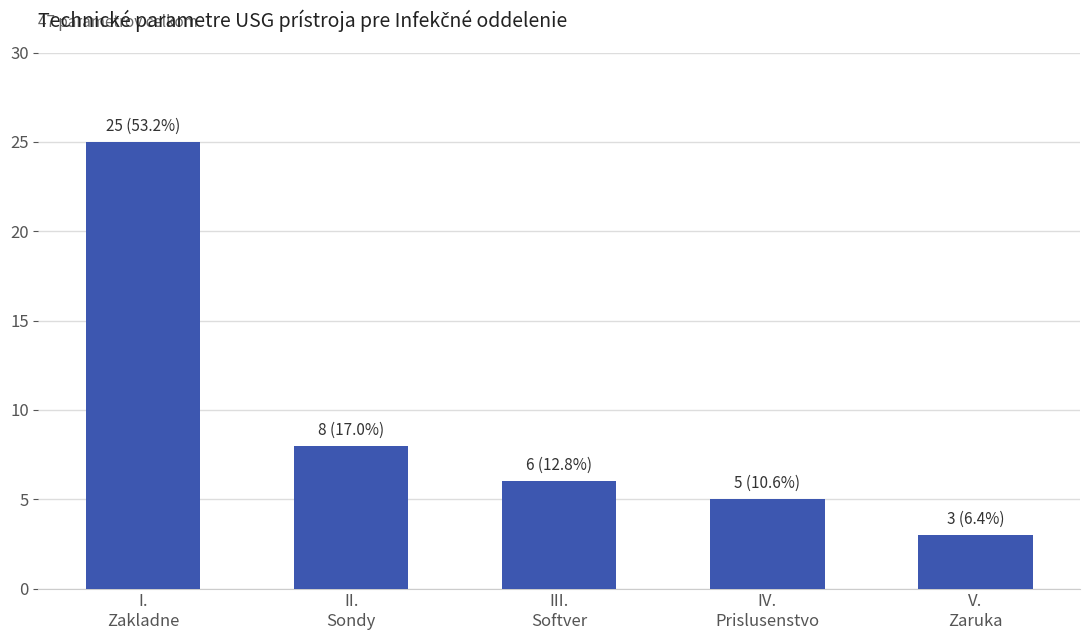

What is the smallest value displayed?

3